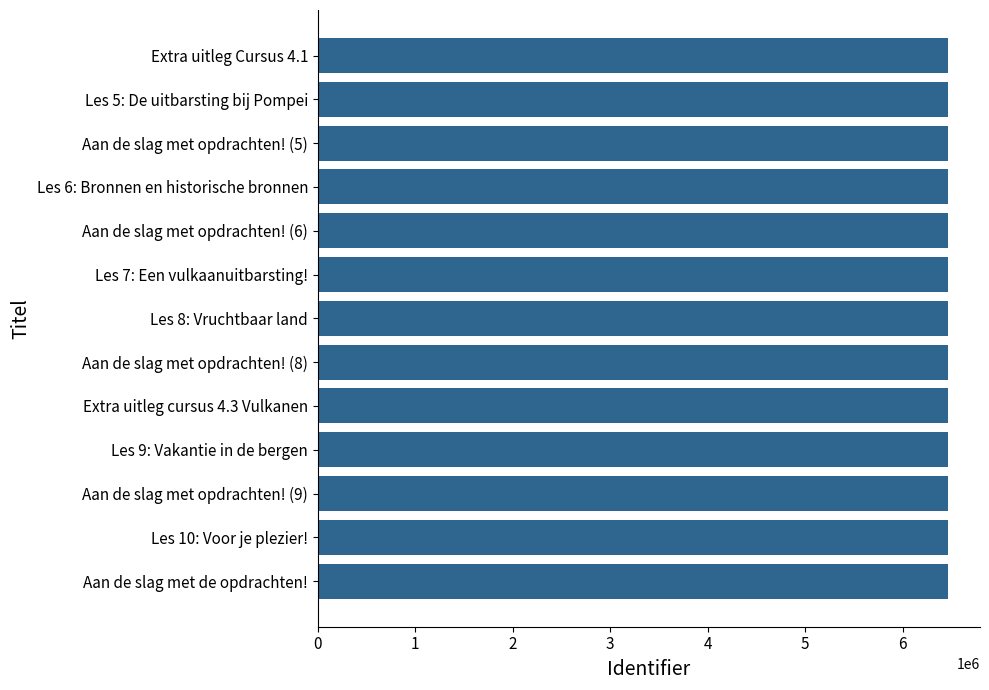

What is the greatest value displayed?

6469923